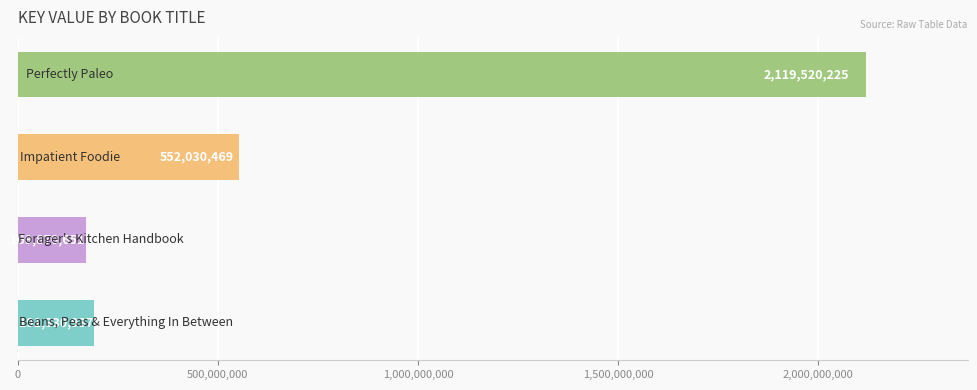

Reading bottom to top, transcribe all the data shown in this chart.

191330937	169870651	552030469	2119520225